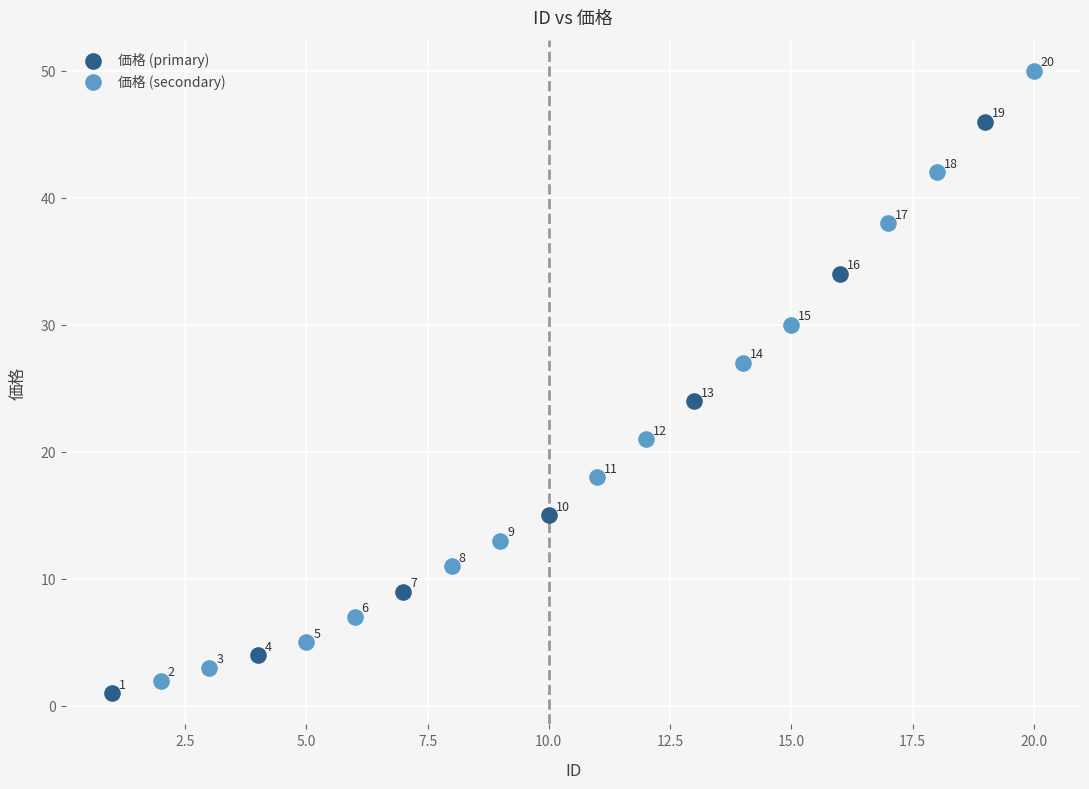

Which series contains the highest Y value?

価格 (secondary)